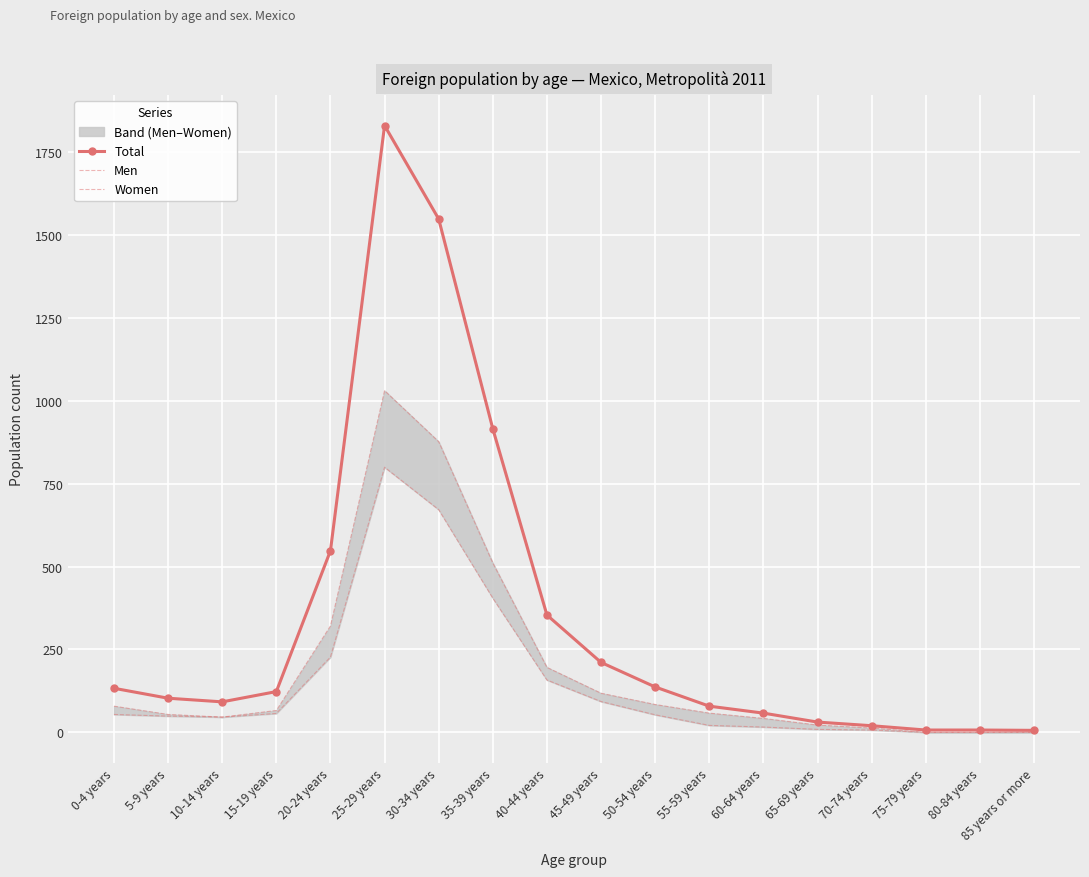

True or false: Men and Total cross at least once.

False